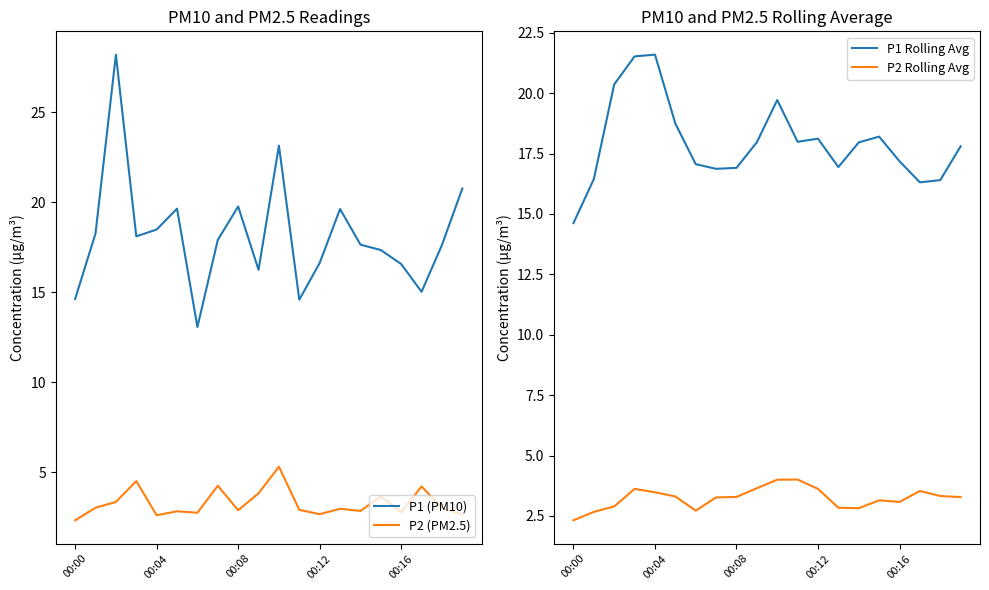

What is the average value of the P2 (PM2.5) series?

3.3